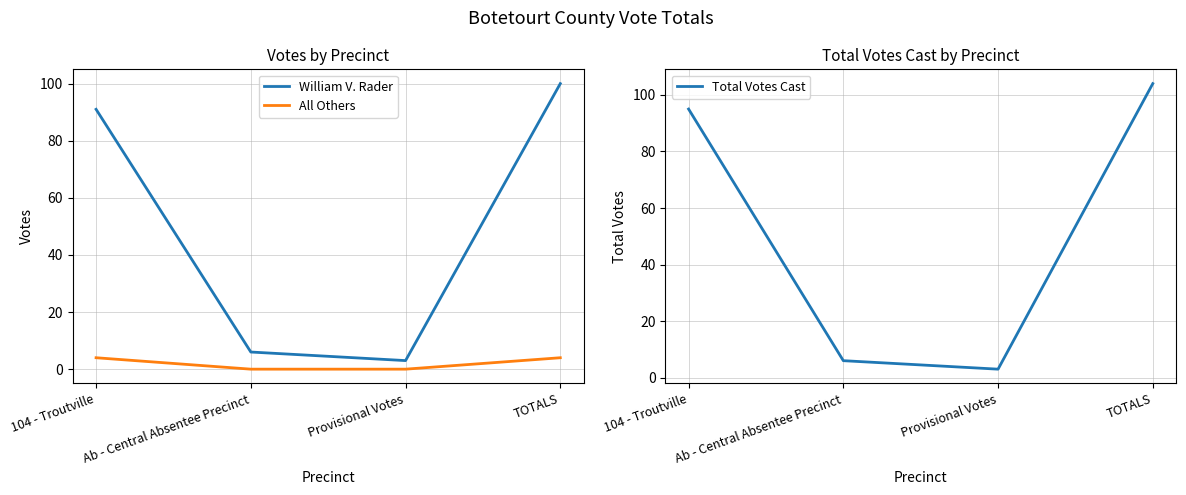

What is the label of the 1st point from the right?

TOTALS